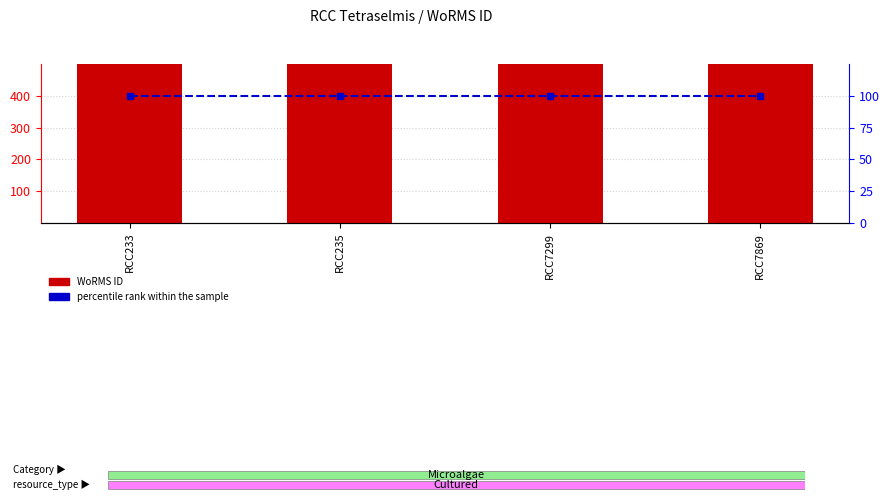

Reading right to left, transcribe all the data shown in this chart.

WoRMS ID: RCC7869=134526	RCC7299=163747	RCC235=134526	RCC233=134526
percentile rank within the sample: RCC7869=100	RCC7299=100	RCC235=100	RCC233=100